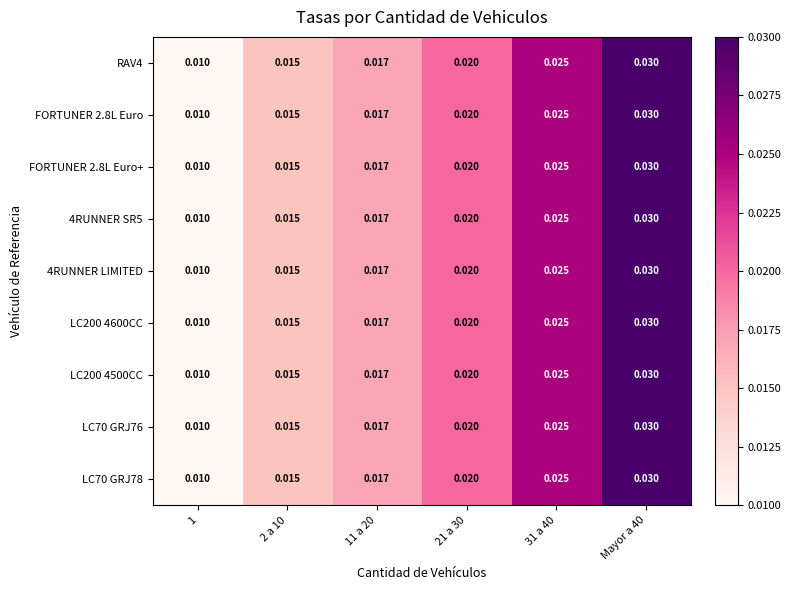

Is the value of LC70 GRJ76 at 1 greater than the value of FORTUNER 2.8L Euro+ at Mayor a 40?

No